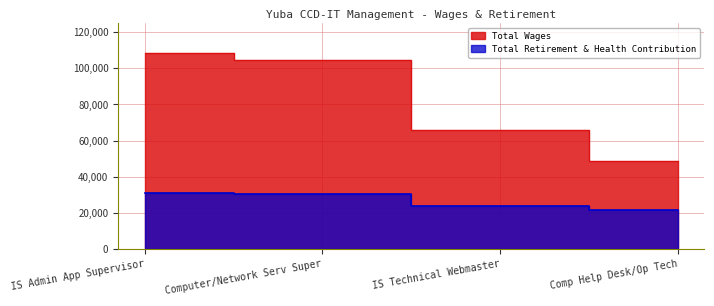

Which series has the largest range (max minus min)?

Total Wages